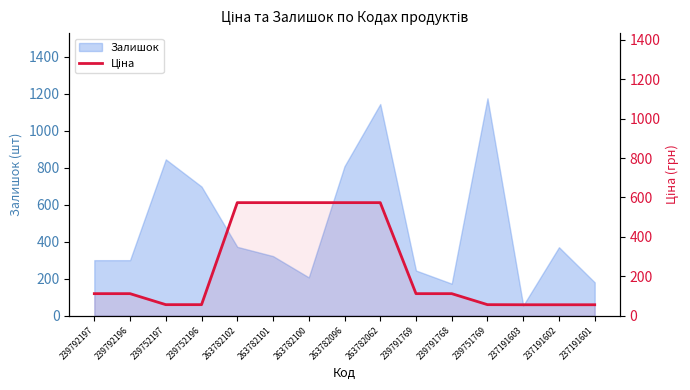

What is the label of the 7th point from the left?

263782100